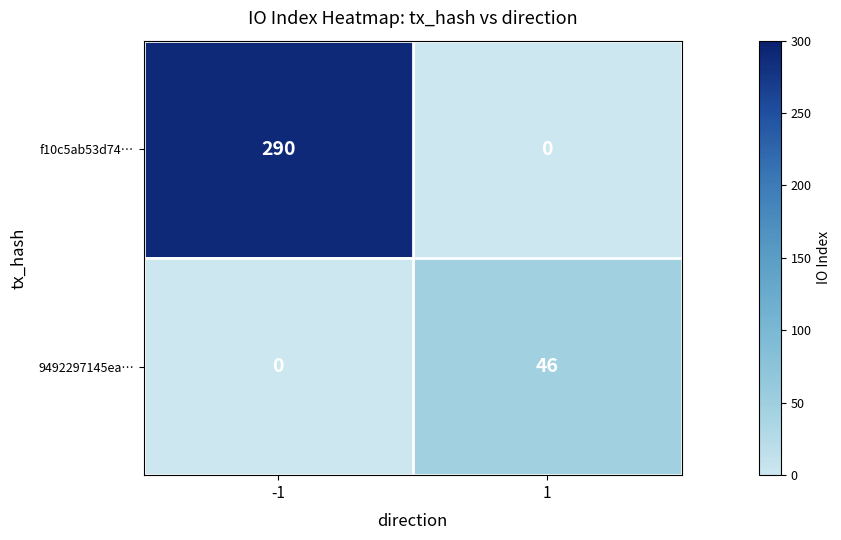

What is the difference between the maximum and minimum values in the 9492297145ea… series?

46